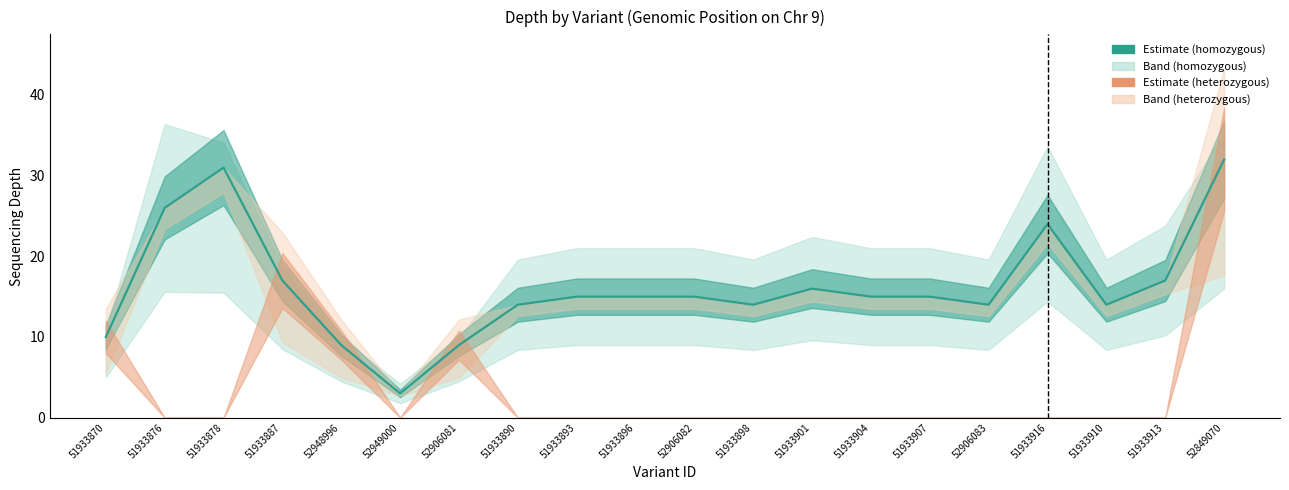

Where is the data nearest to the value 17?

51933887